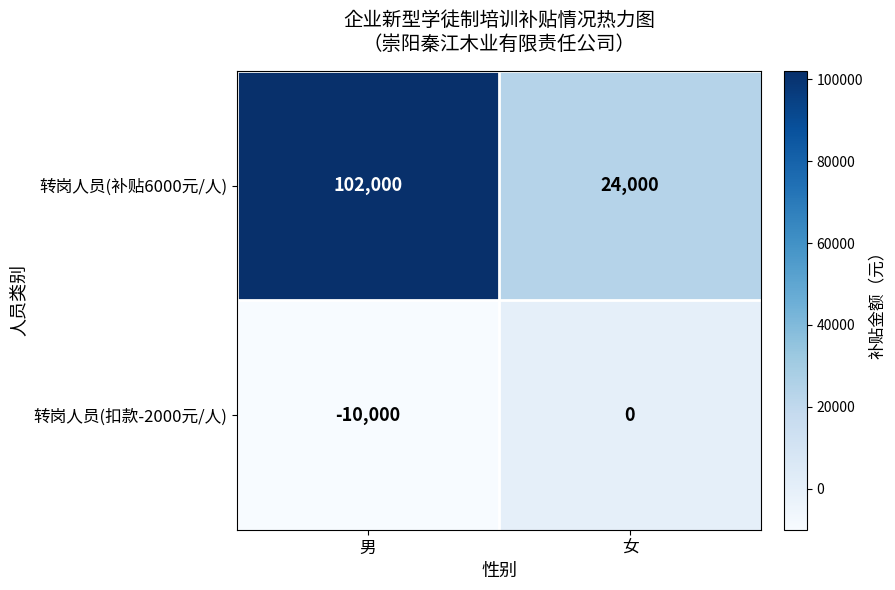

Which series has the largest total across all categories?

转岗人员(补贴6000元/人)